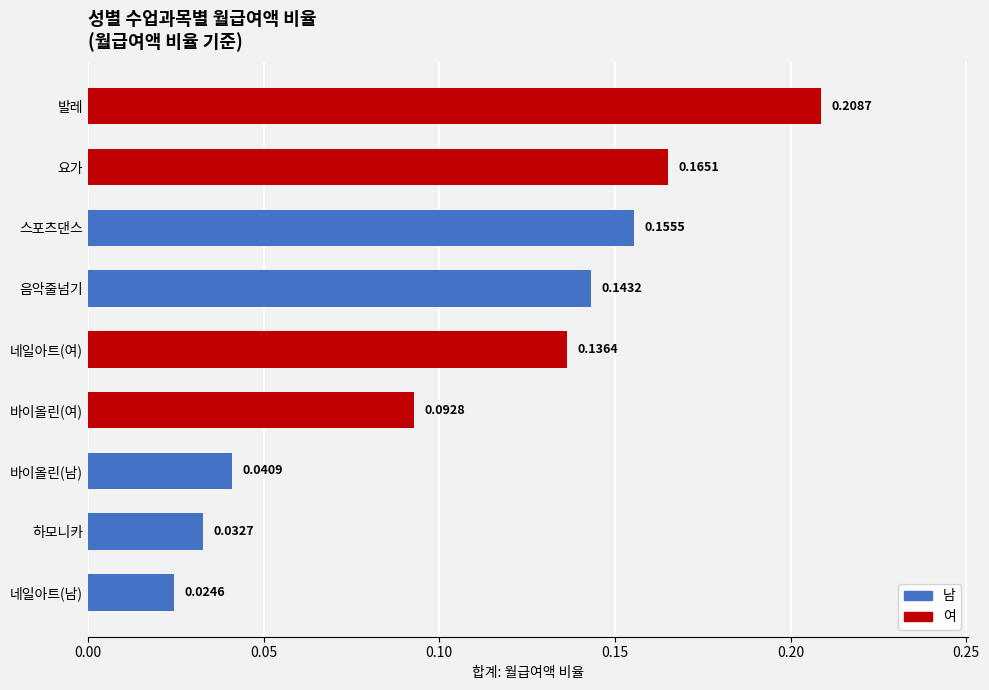

Between 스포츠댄스 and 바이올린(여), which is larger?

스포츠댄스